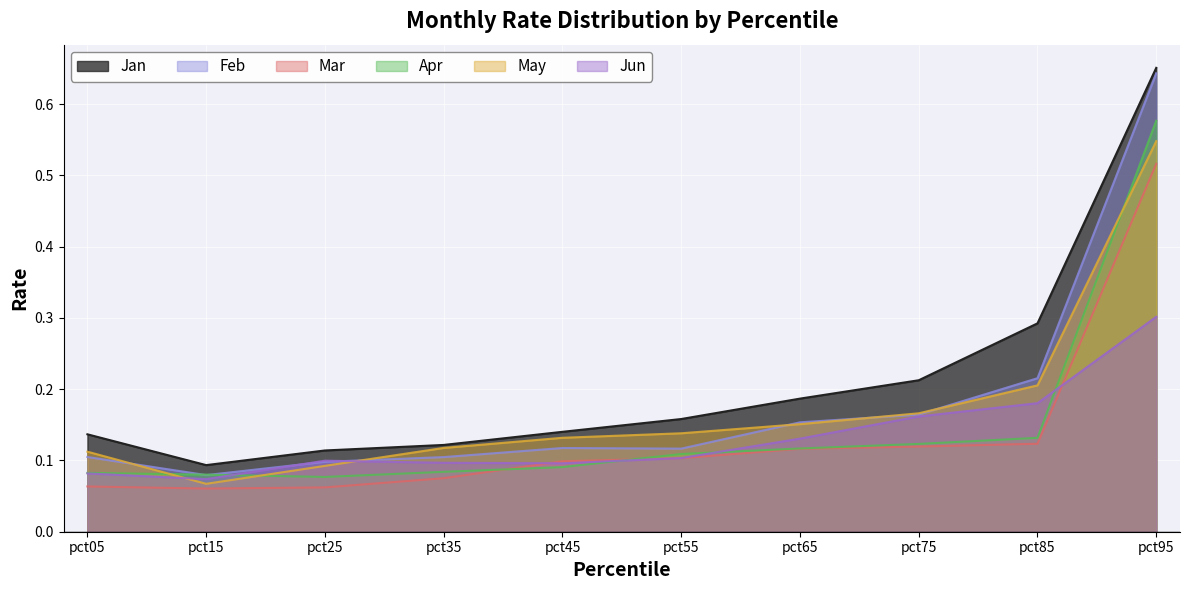

What is the smallest value displayed?

0.1